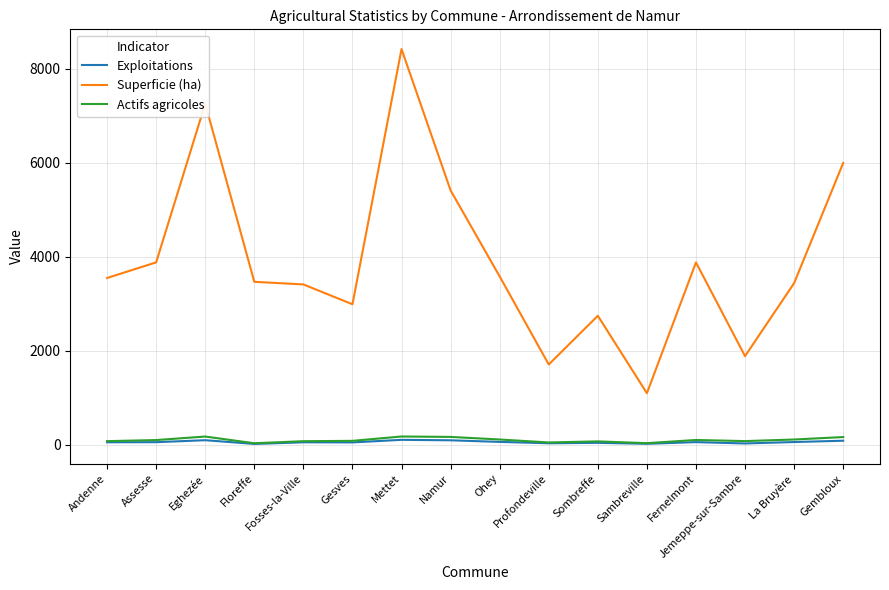

What is the spread (max minus min) of values at Gesves?

2940